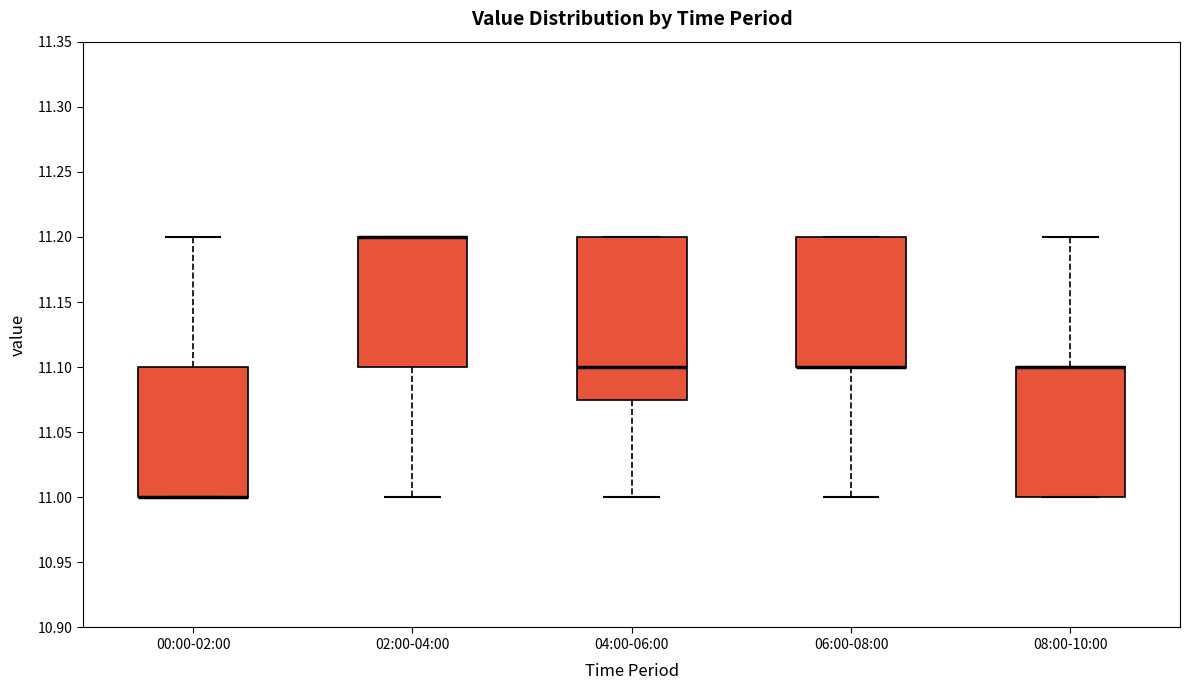

Reading left to right, transcribe this box plot: for each box, give where its median line is, the range the box spans, and where its two whiskers end, as read against the y-axis. The values are not printed on the chart, so give them approximately, as read against the axis.

00:00-02:00: median 11.000 (drawn on the box's lower edge), box 11.000 to 11.100, whiskers 11.000 to 11.200
02:00-04:00: median 11.200 (drawn on the box's upper edge), box 11.100 to 11.200, whiskers 11.000 to 11.200
04:00-06:00: median 11.100, box 11.075 to 11.200, whiskers 11.000 to 11.200
06:00-08:00: median 11.100 (drawn on the box's lower edge), box 11.100 to 11.200, whiskers 11.000 to 11.200
08:00-10:00: median 11.100 (drawn on the box's upper edge), box 11.000 to 11.100, whiskers 11.000 to 11.200